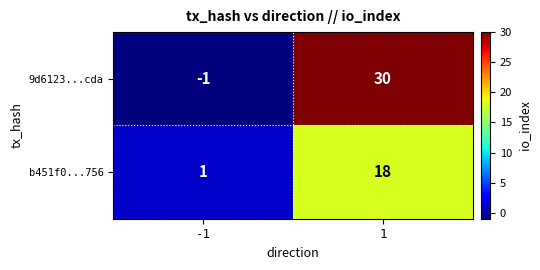

Which label corresponds to the largest value in the chart?

1